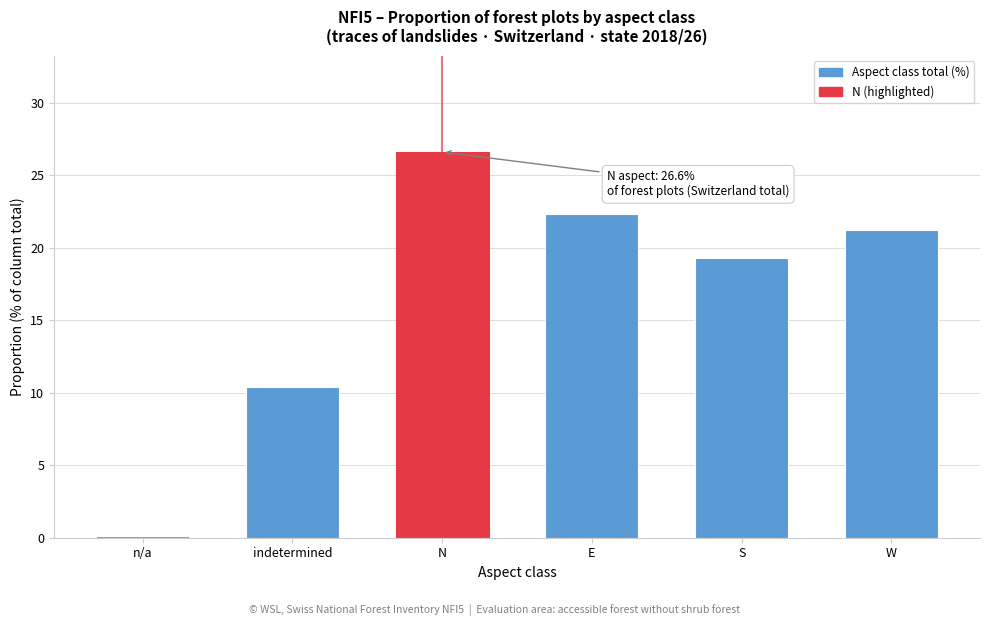

Reading left to right, list all the values displayed in this chart.

n/a=0.1	indetermined=10.4	N=26.6	E=22.3	S=19.3	W=21.2